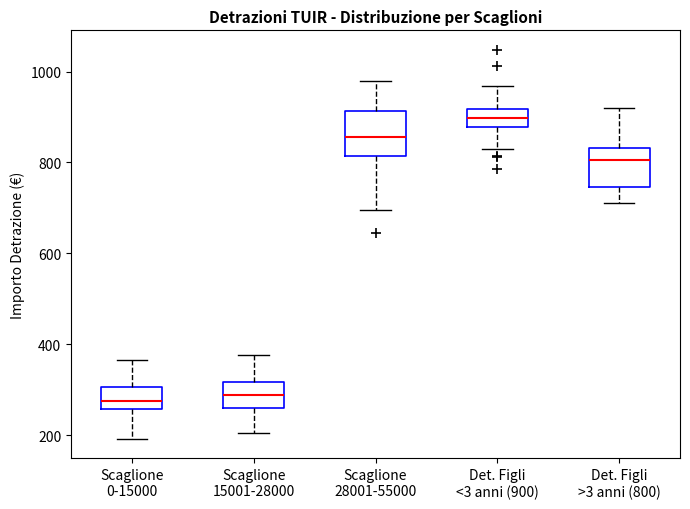

Where does the lower whisker of the box for Scaglione 28001-55000 end on the y-axis? The values are not printed on the chart, so give them approximately, as read against the axis.

700